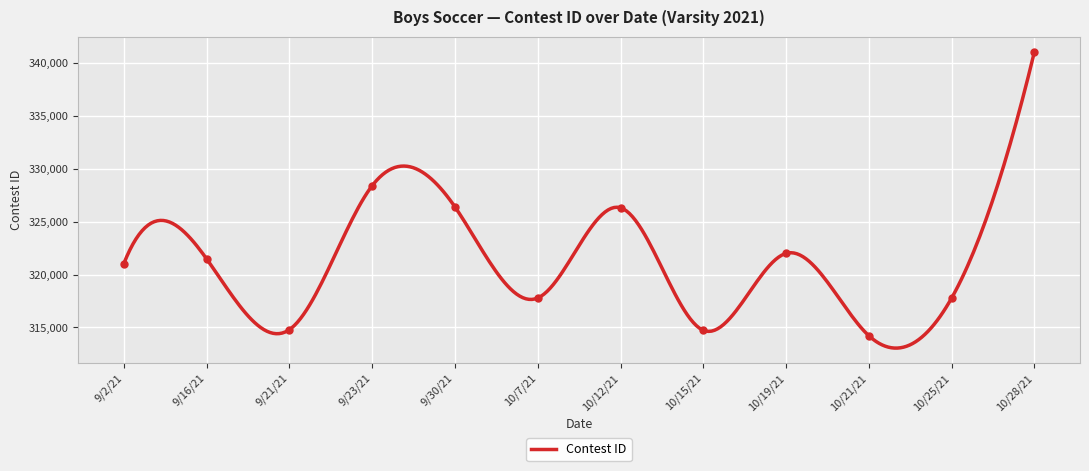

Approximately how many times larger is the value at 9/2/21 compared to 10/12/21?

1.0